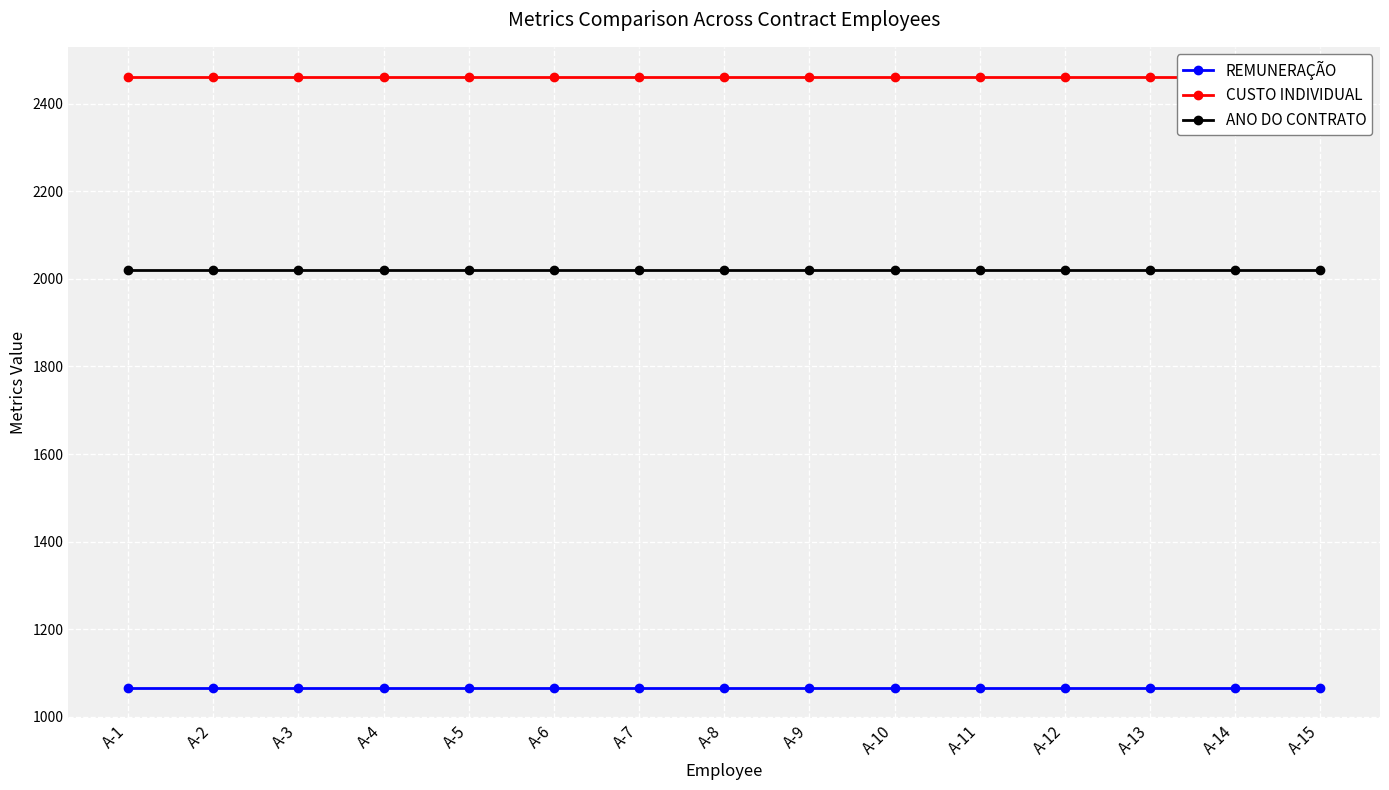

True or false: CUSTO INDIVIDUAL has more than 1 interior local peaks.

False